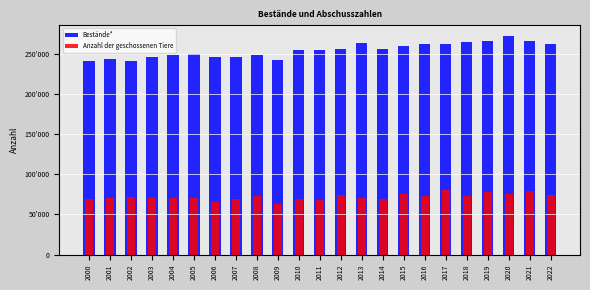

What is the smallest value displayed?

63305